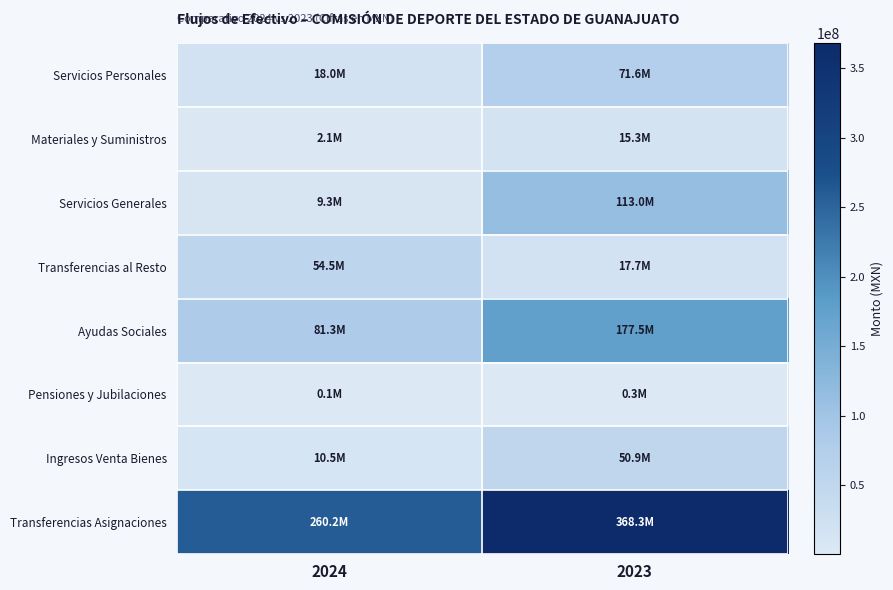

What is the difference between the highest and lowest values at 2024?

260156382.0